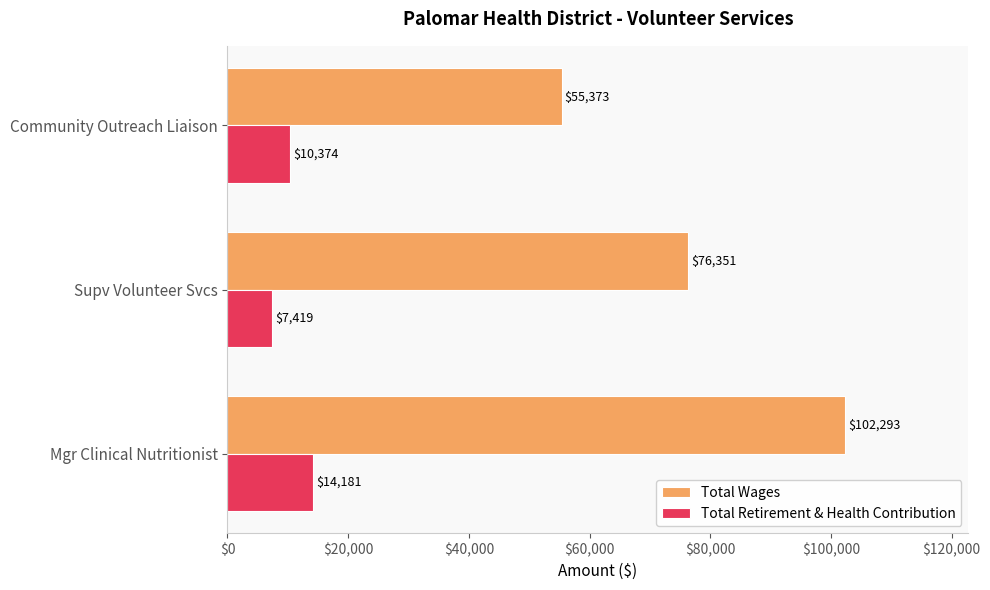

Rank the series by their maximum value, from highest to lowest.

Total Wages, Total Retirement & Health Contribution